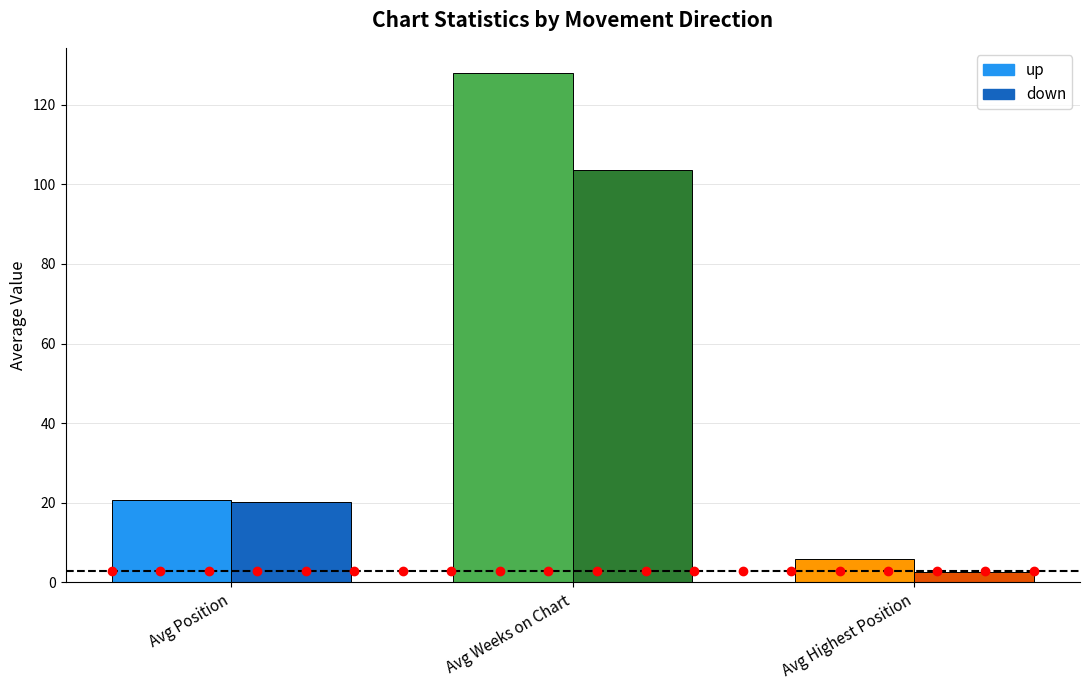

What is the value of the up bar at the 3rd from the left?

5.8